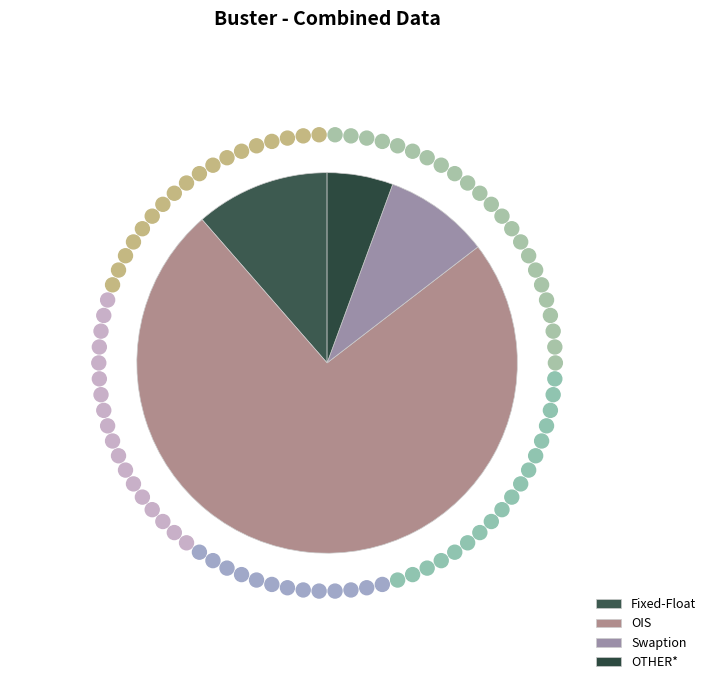

How many segments does this pie chart have?

4